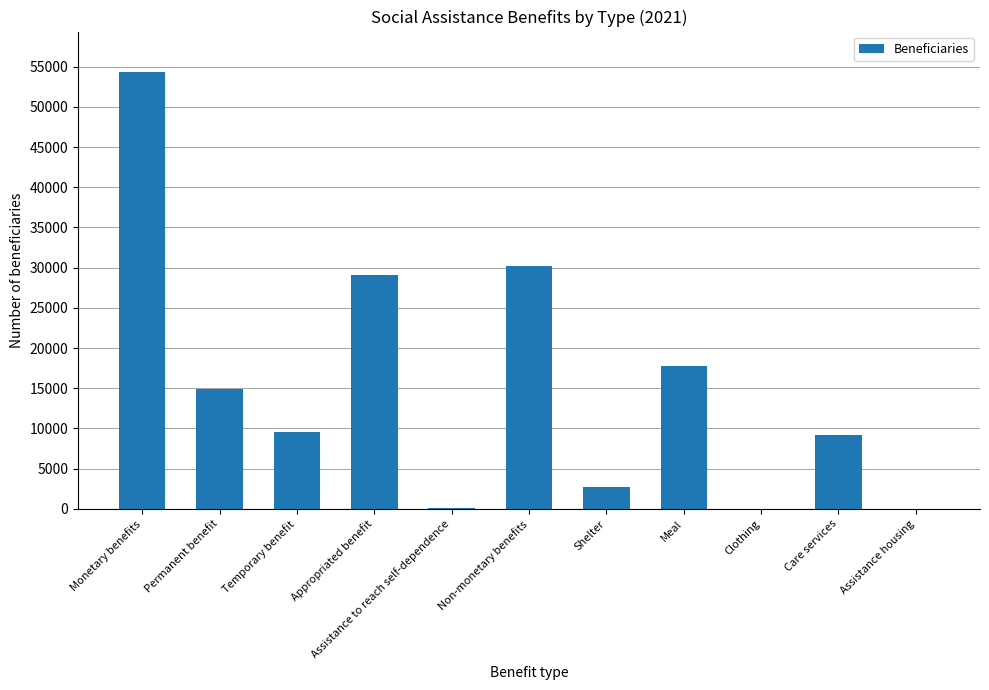

Where is the data nearest to the value 27191?

Appropriated benefit